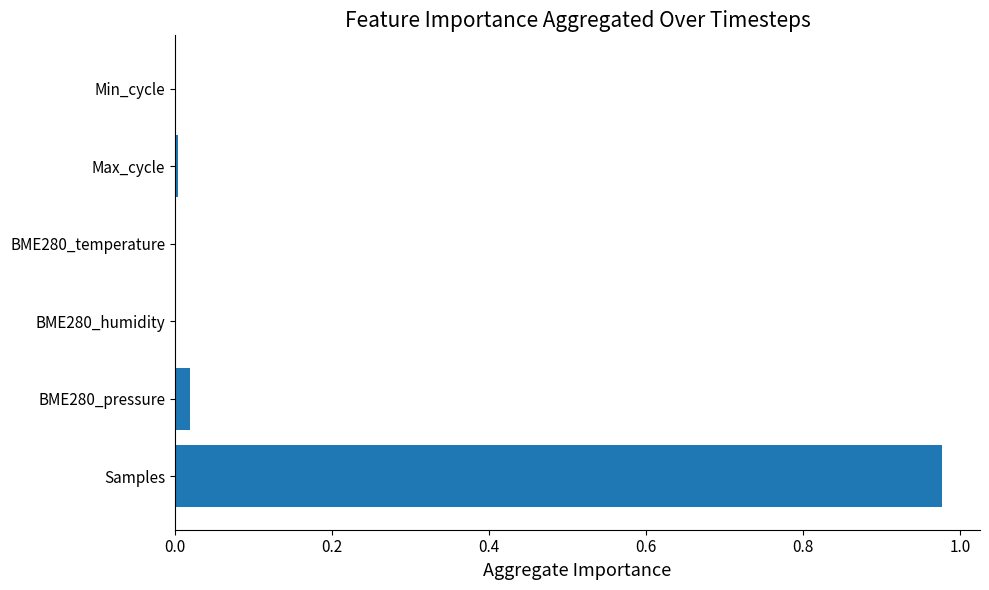

Which category has the highest value across all series?

Samples